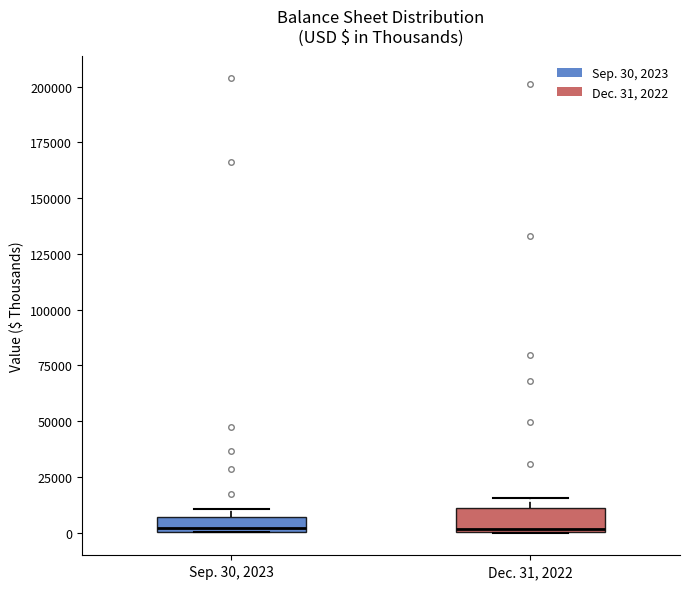

Where is the lower edge of the box for Sep. 30, 2023 on the y-axis? The values are not printed on the chart, so give them approximately, as read against the axis.

0